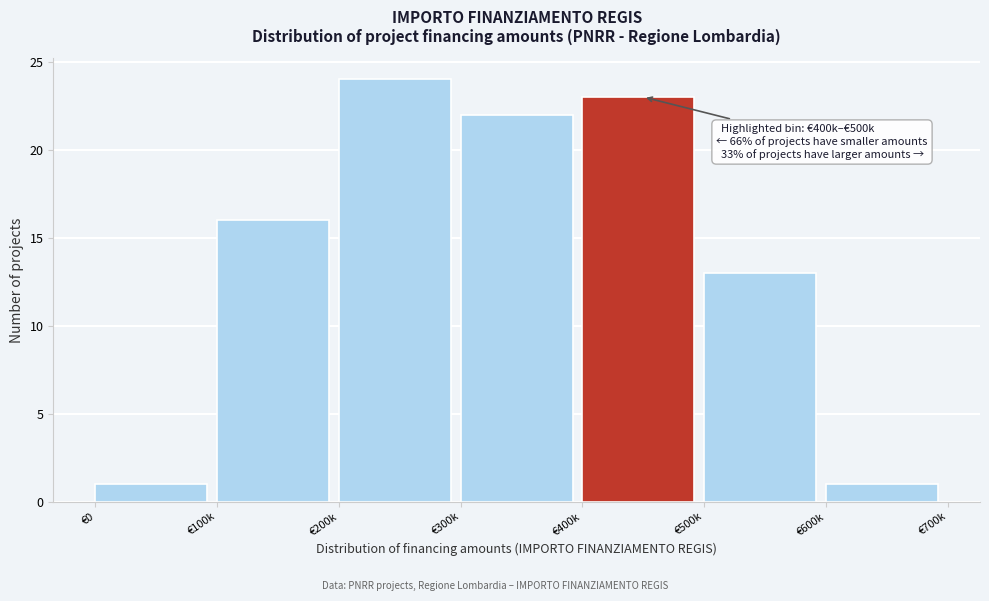

Reading left to right, list all the values displayed in this chart.

1	16	24	22	23	13	1